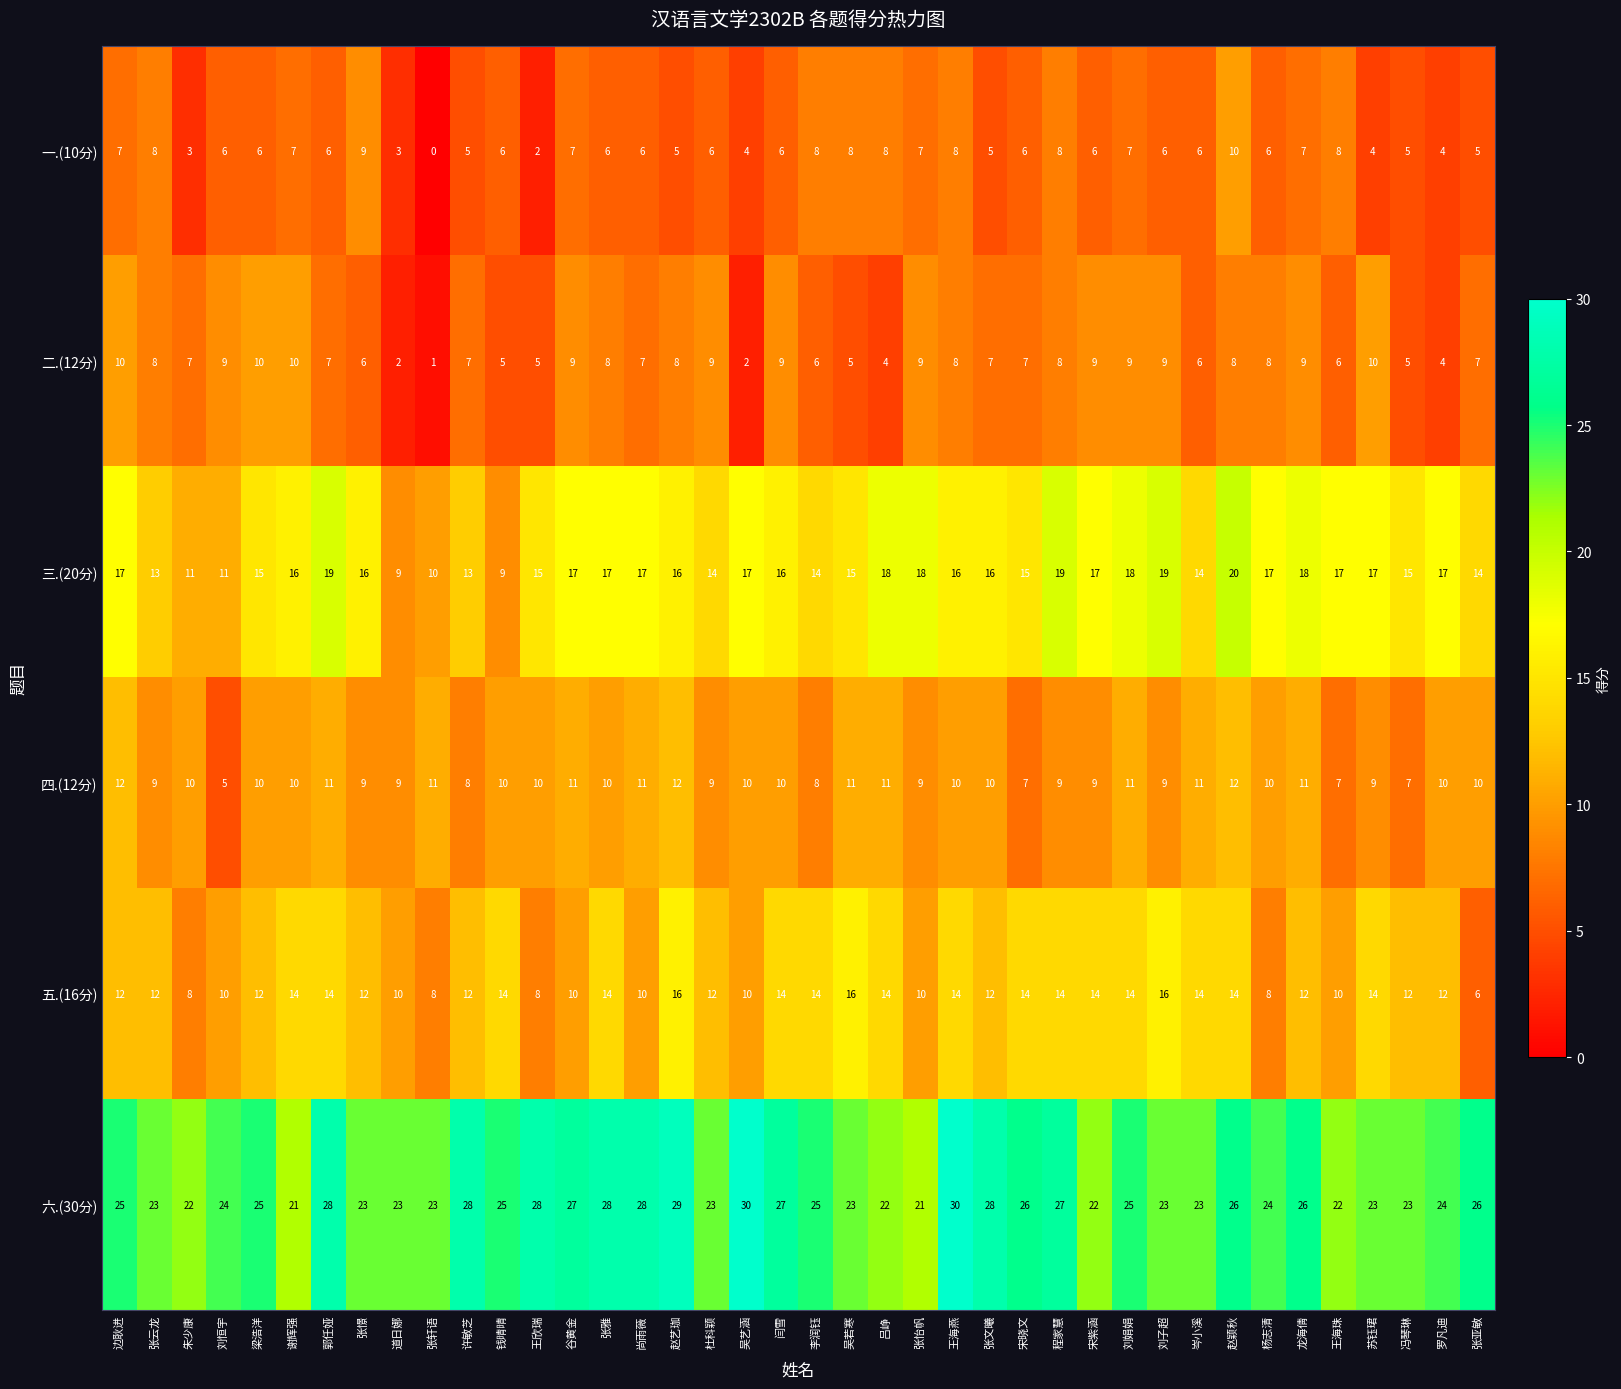

What is the spread (max minus min) of values at 刘恒宇?

19